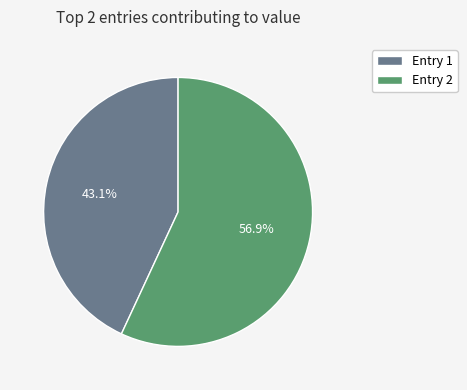

Is there any slice that represents more than half of the pie?

Yes